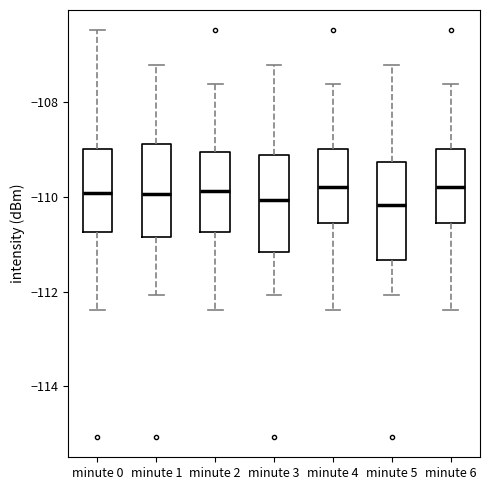

Where does the median line of the box for minute 4 sit on the y-axis? The values are not printed on the chart, so give them approximately, as read against the axis.

-109.8